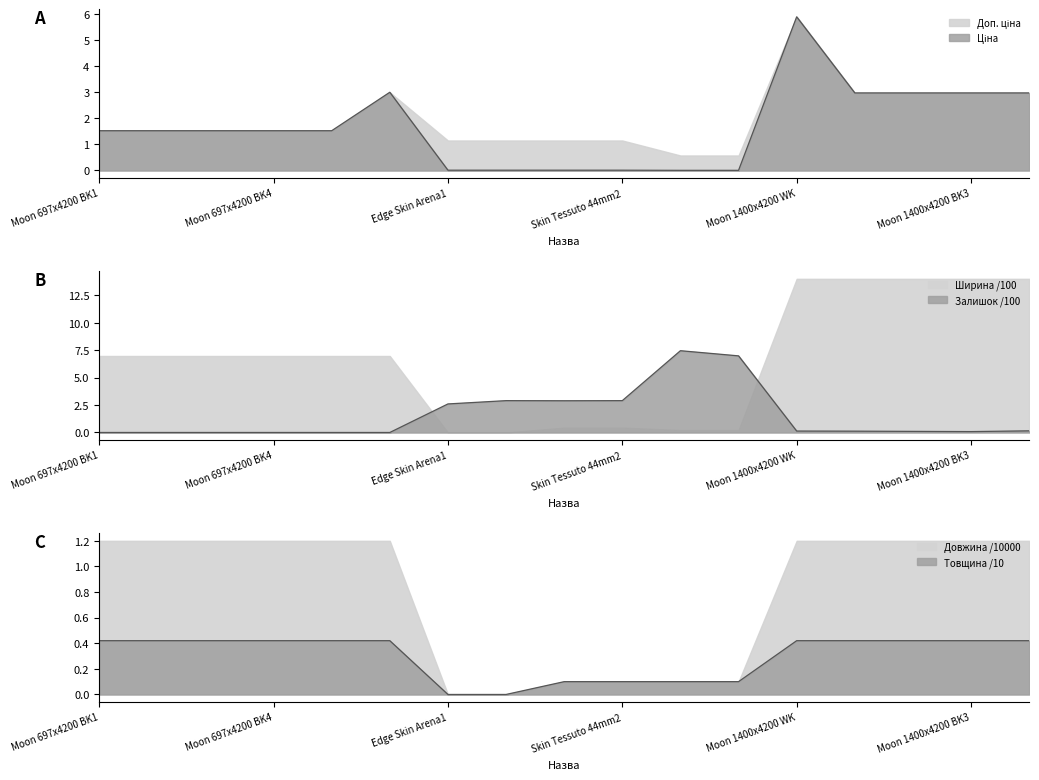

True or false: Довжина has more than 1 points higher than both neighbors.

False